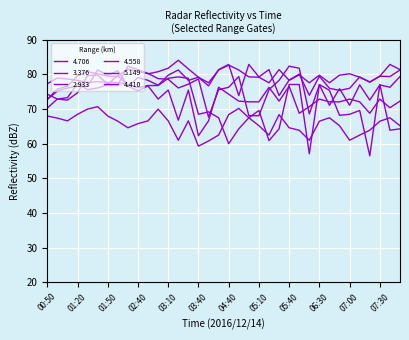

True or false: 2.933 and 4.706 cross at least once.

True